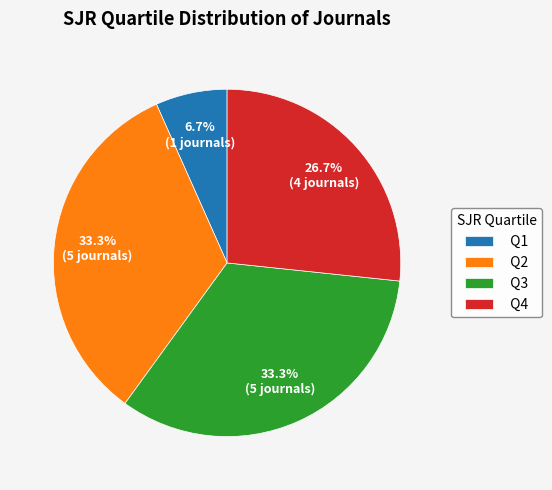

Do Q2 and Q1 together represent more than half of the pie?

No